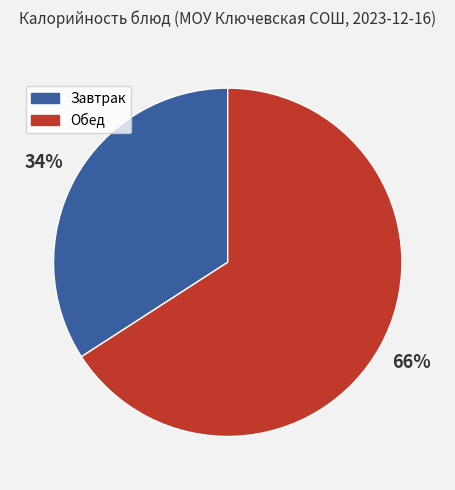

Is it true that Завтрак is 20% of the pie?

False